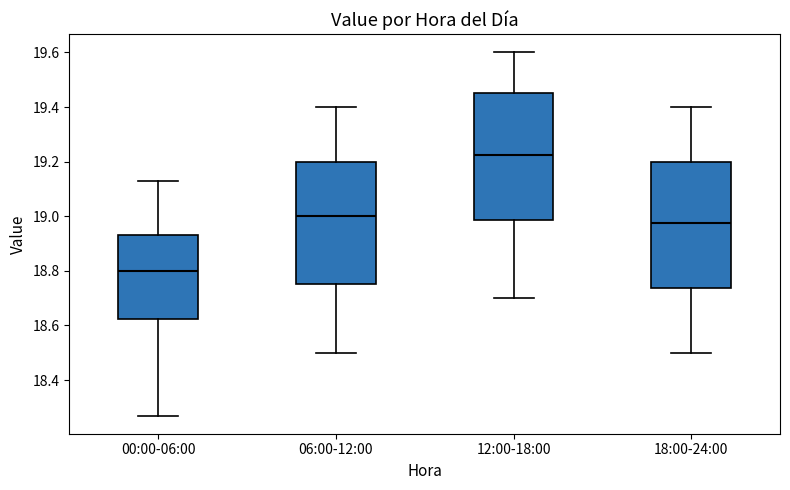

Reading left to right, read every box against the y-axis: the position of its median line, the range the box covers, and the ends of its whiskers. The values are not printed on the chart, so give them approximately, as read against the axis.

00:00-06:00: median 18.80, box 18.62 to 18.94, whiskers 18.28 to 19.14
06:00-12:00: median 19.00, box 18.76 to 19.20, whiskers 18.50 to 19.40
12:00-18:00: median 19.22, box 18.98 to 19.46, whiskers 18.70 to 19.60
18:00-24:00: median 18.98, box 18.74 to 19.20, whiskers 18.50 to 19.40